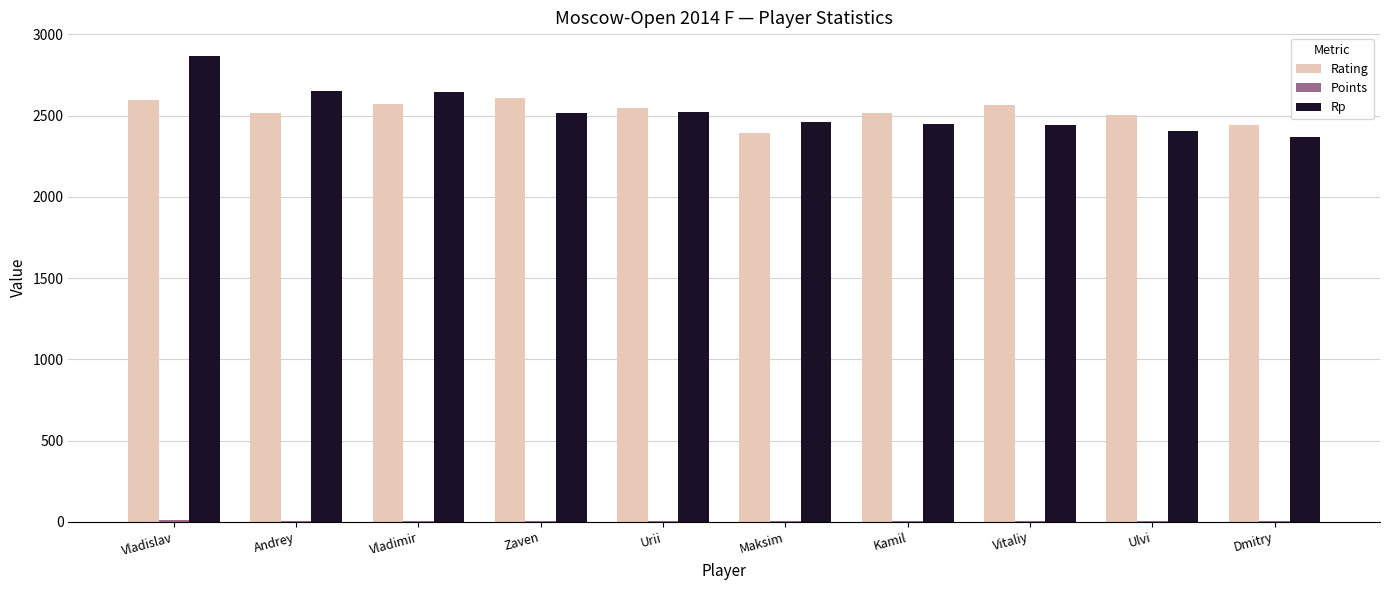

Between Vladislav and Ulvi, which series saw the biggest shift?

Rp